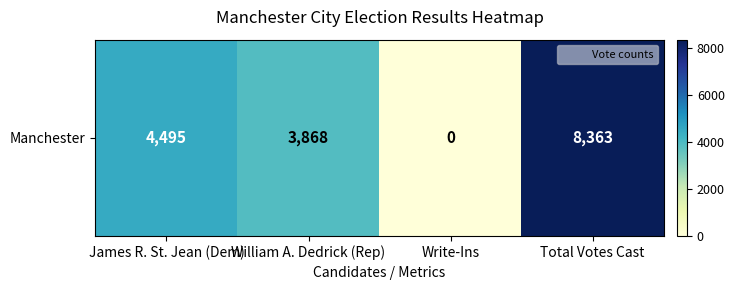

At which label is the value closest to 4181?

William A. Dedrick (Rep)